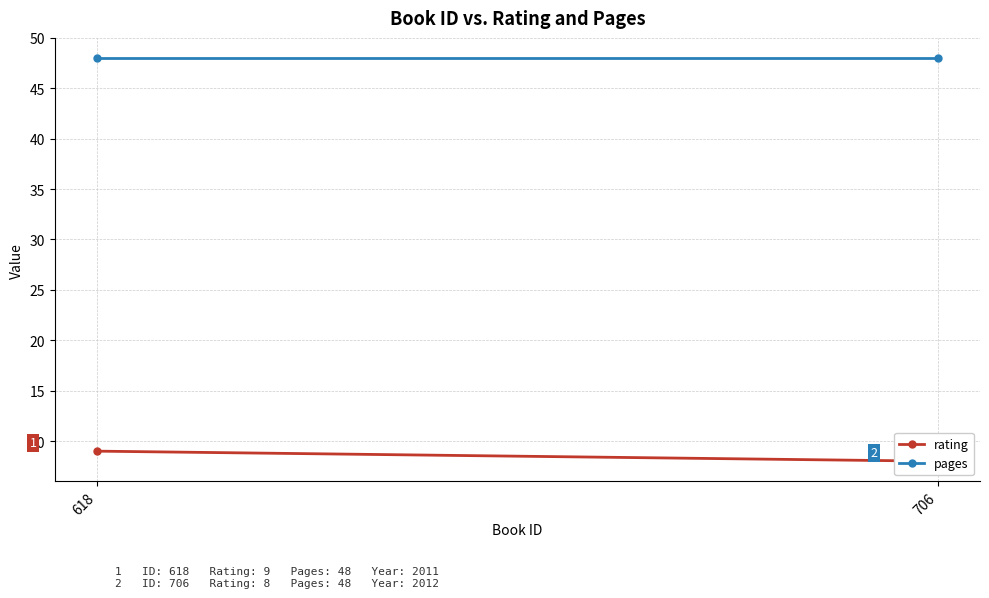

Rank the series by their maximum value, from lowest to highest.

rating, pages